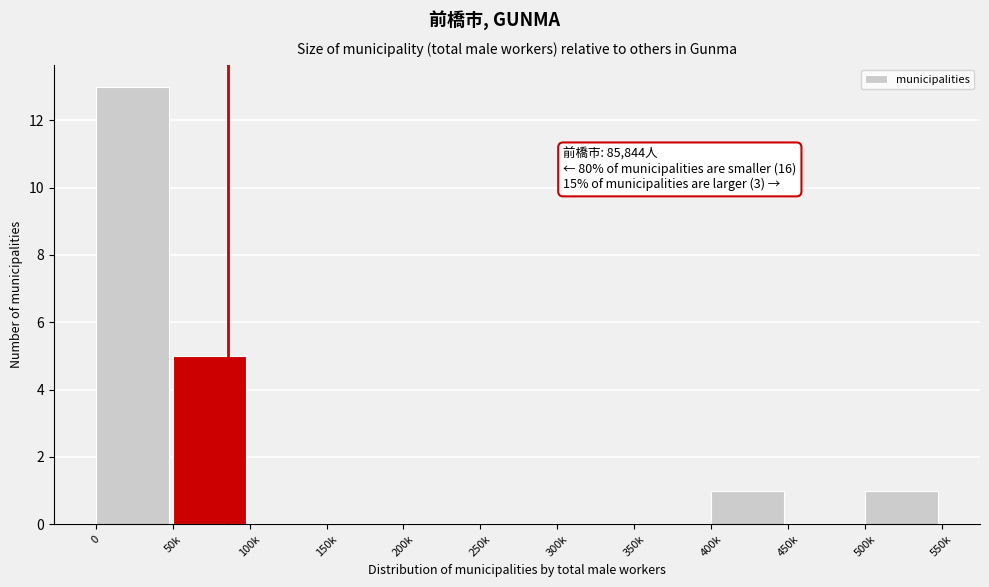

Reading right to left, extract all data points from this chart.

500k=1	450k=0	400k=1	350k=0	300k=0	250k=0	200k=0	150k=0	100k=0	50k=5	0=13